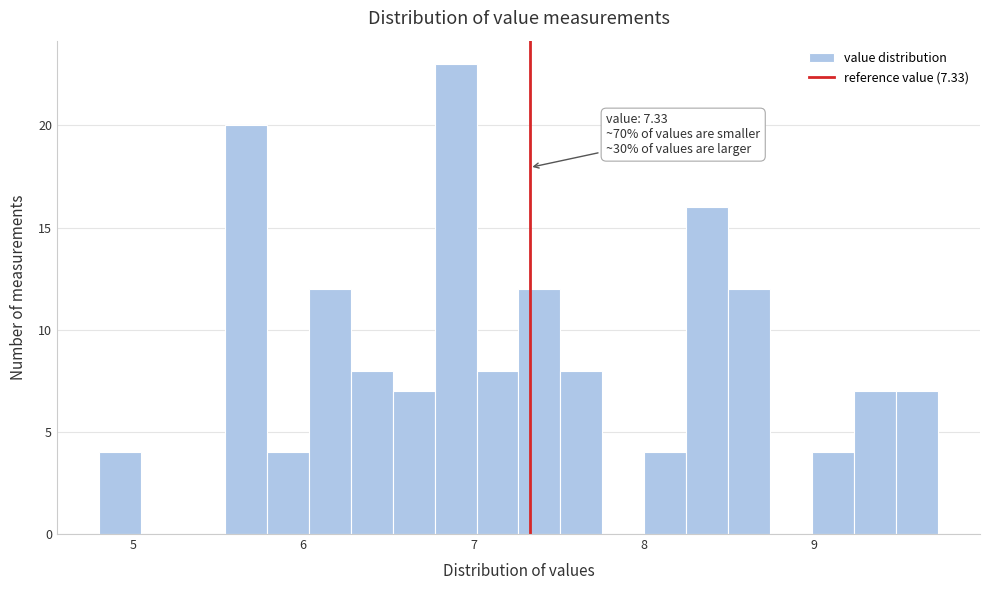

Around what value on the x-axis is the tallest bar? Give the approximate position of its centre, as read against the axis.

6.9